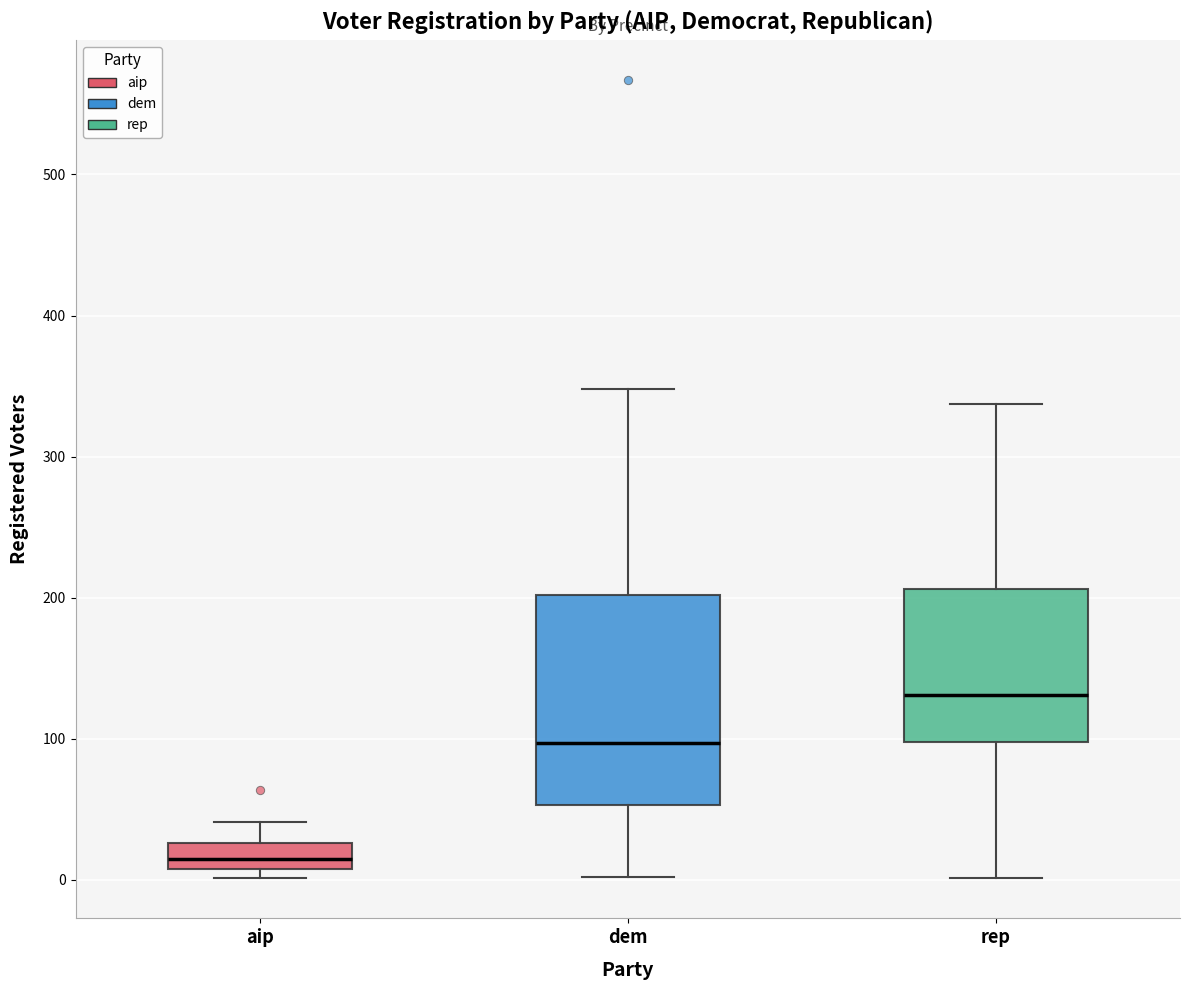

Which box's median line is the highest?

rep